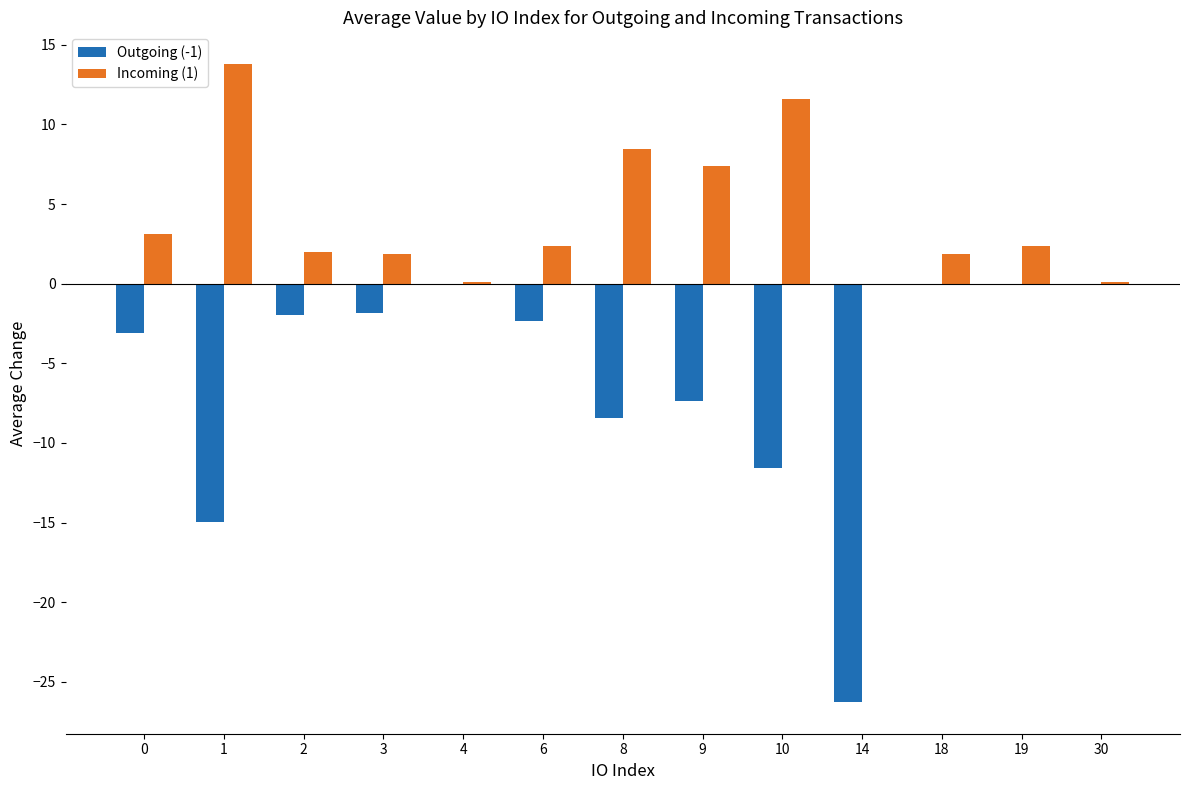

Is the value of Outgoing (-1) at 0 greater than the value of Incoming (1) at 2?

No